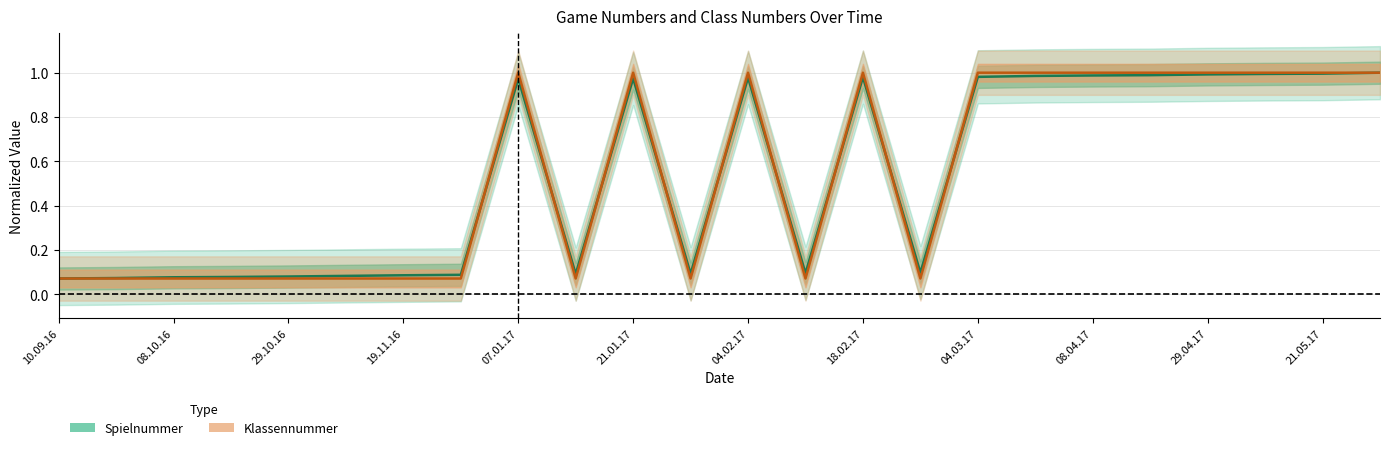

Is the value of Klassennummer (center) at 23 greater than the value of Spielnummer (center) at 12?

Yes